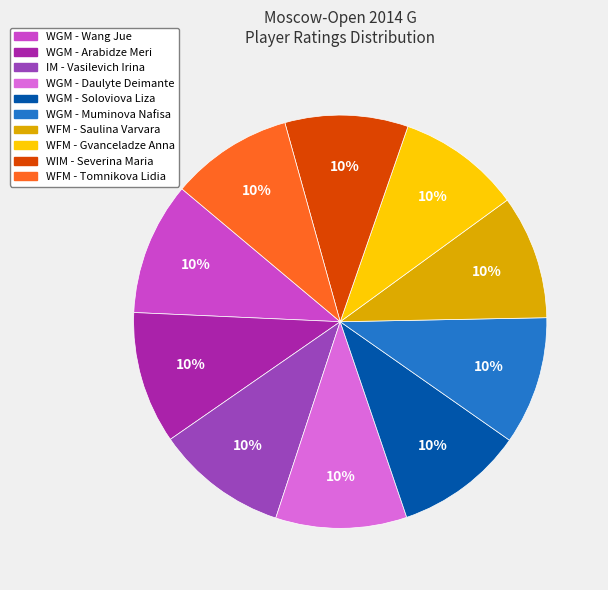

To the nearest percent, what is the average slice percentage?

10%